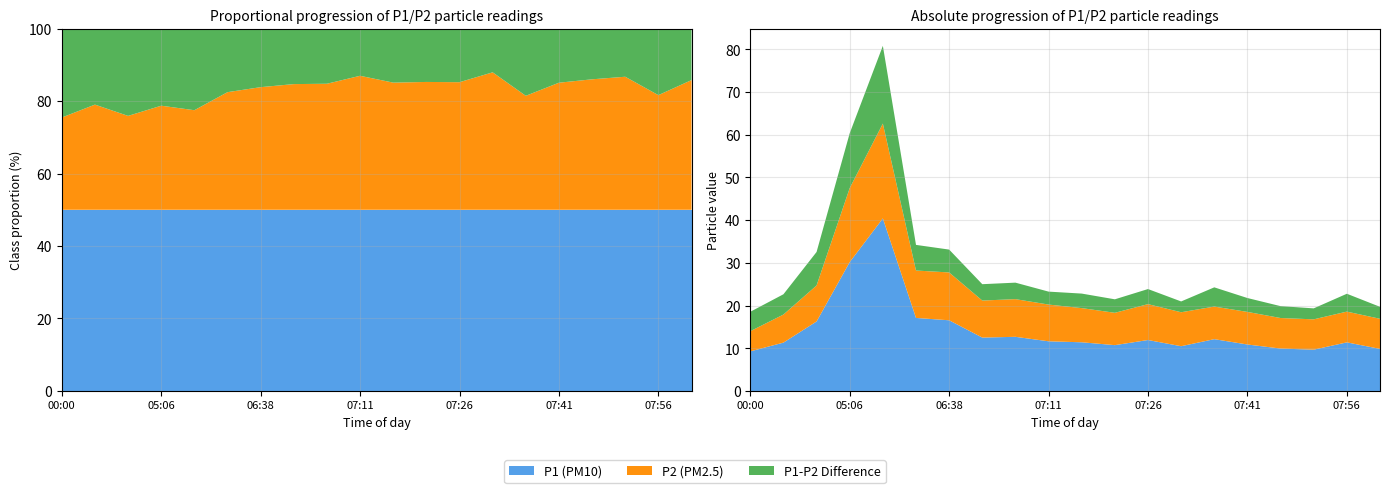

Reading left to right, extract all data points from this chart.

P1: 9.3	11.3	16.3	30.2	40.4	17.1	16.6	12.5	12.7	11.6	11.4	10.7	11.9	10.5	12.1	10.9	9.9	9.7	11.4	9.8
P2: 4.7	6.6	8.4	17.3	22.2	11.1	11.2	8.7	8.8	8.6	8.0	7.6	8.4	8.0	7.6	7.6	7.2	7.1	7.2	7.0
Diff: 4.5	4.8	7.8	12.8	18.2	6.0	5.3	3.8	3.9	3.0	3.4	3.2	3.5	2.5	4.5	3.2	2.8	2.6	4.2	2.8